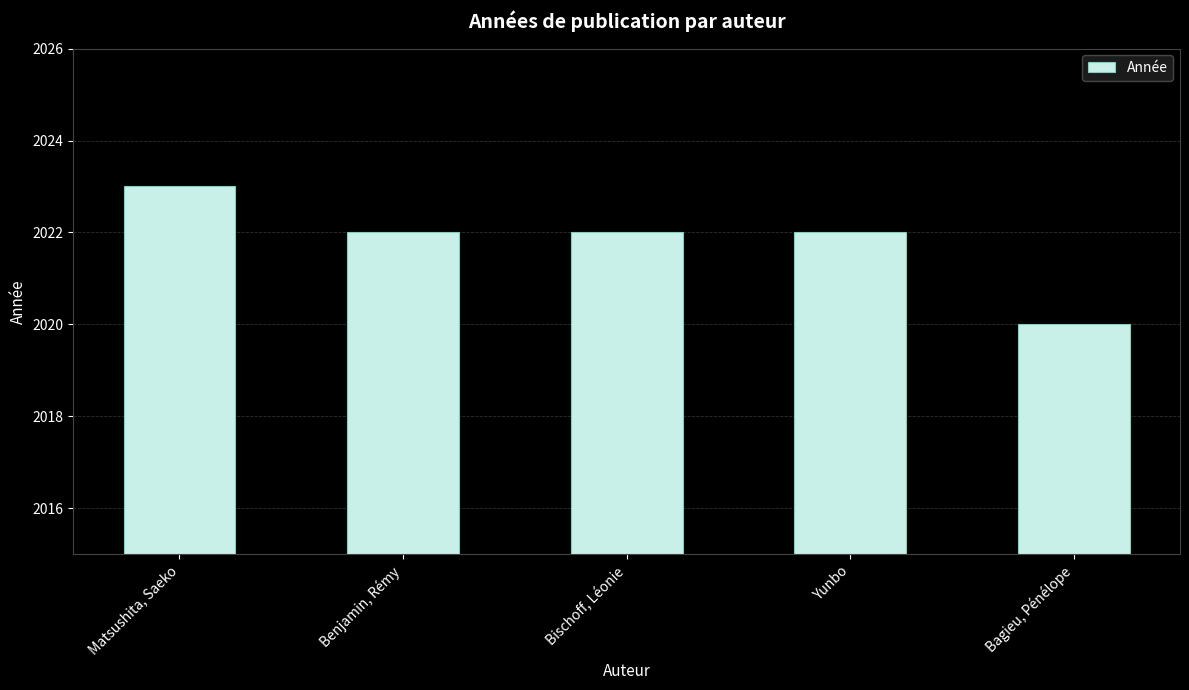

Which has a higher value, Bischoff, Léonie or Matsushita, Saeko?

Matsushita, Saeko